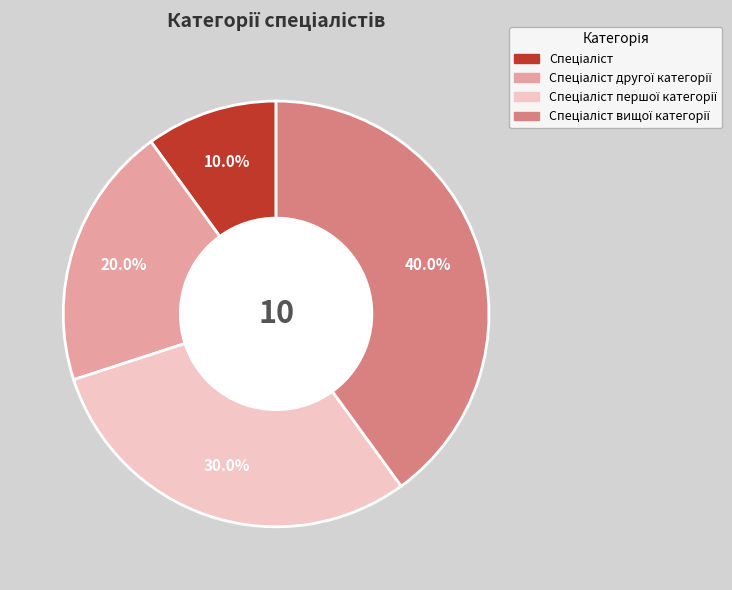

Is there a majority slice in this chart?

No